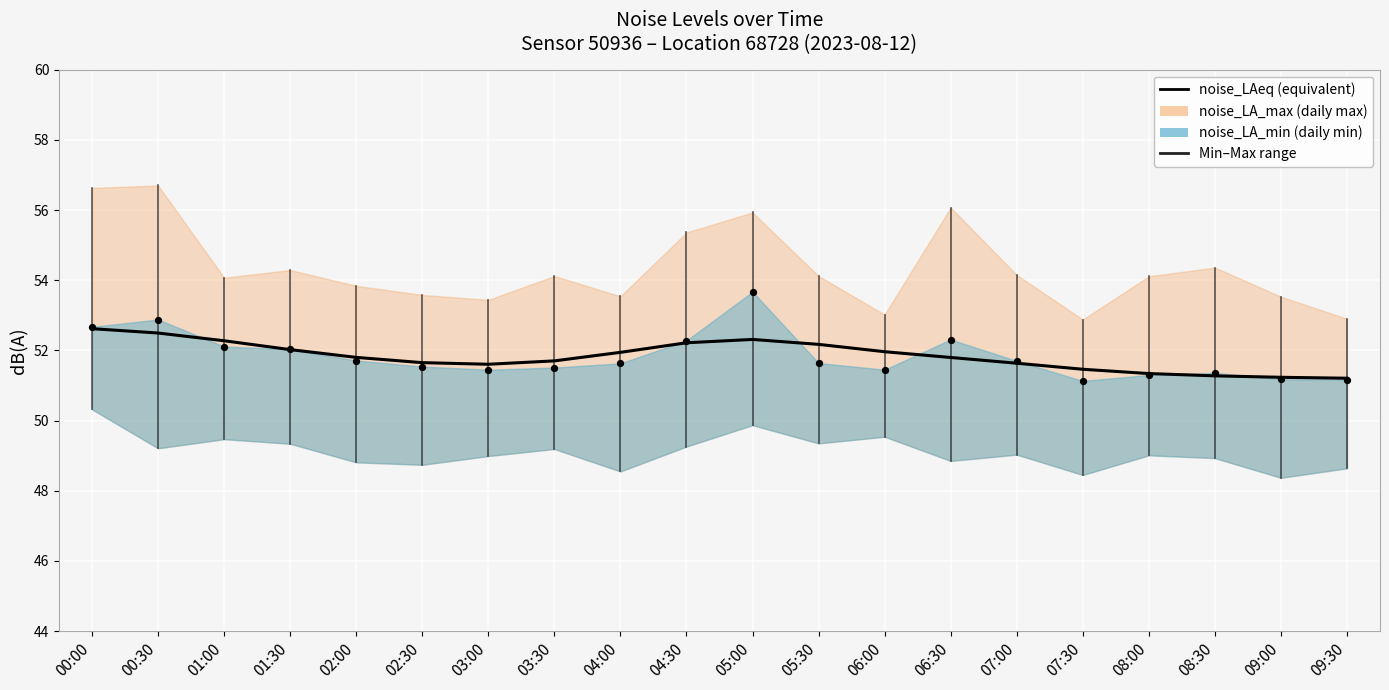

What is the ratio of the value at 07:00 to the value at 00:00?

1.0